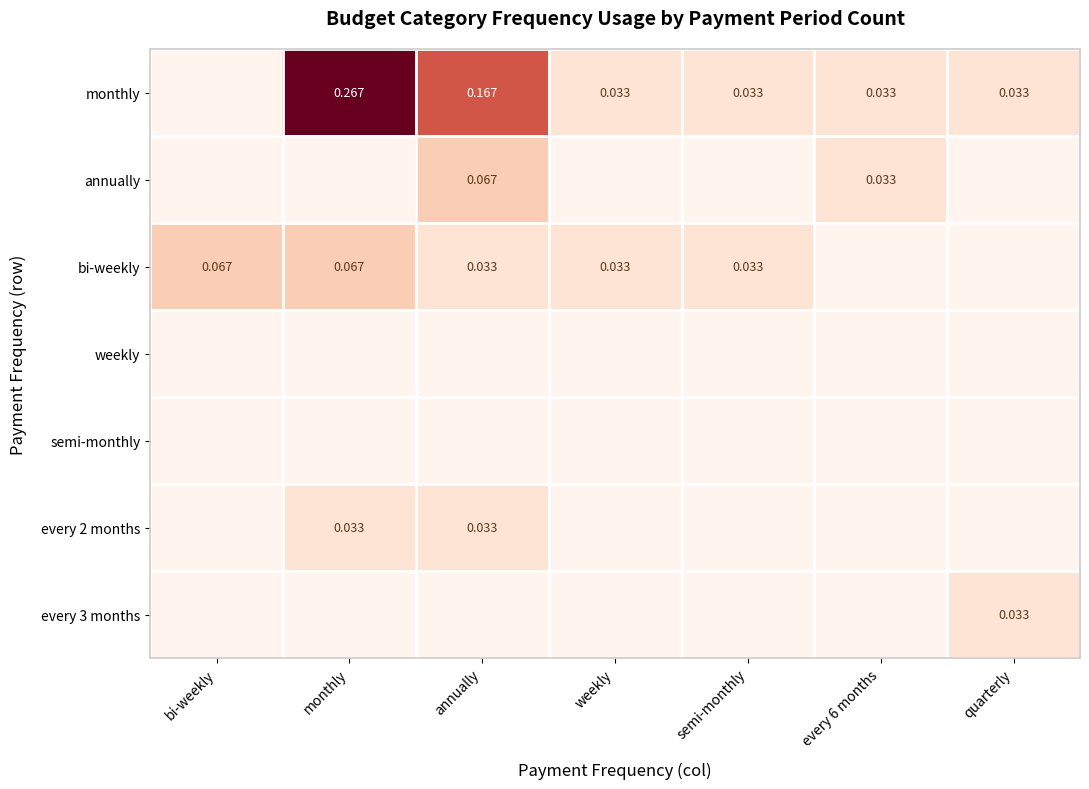

Which has a higher value, every 6 months or annually?

annually